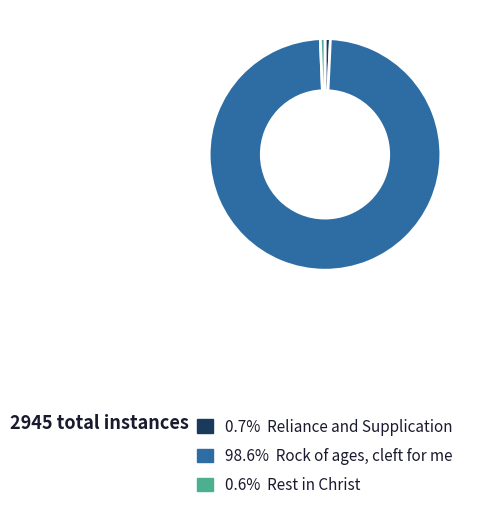

How many slices are in this pie chart?

3